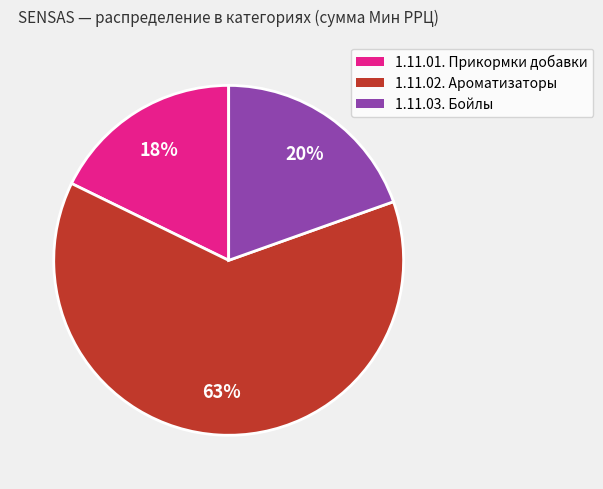

To the nearest percent, what percentage of the pie is 1.11.01. Прикормки добавки?

18%